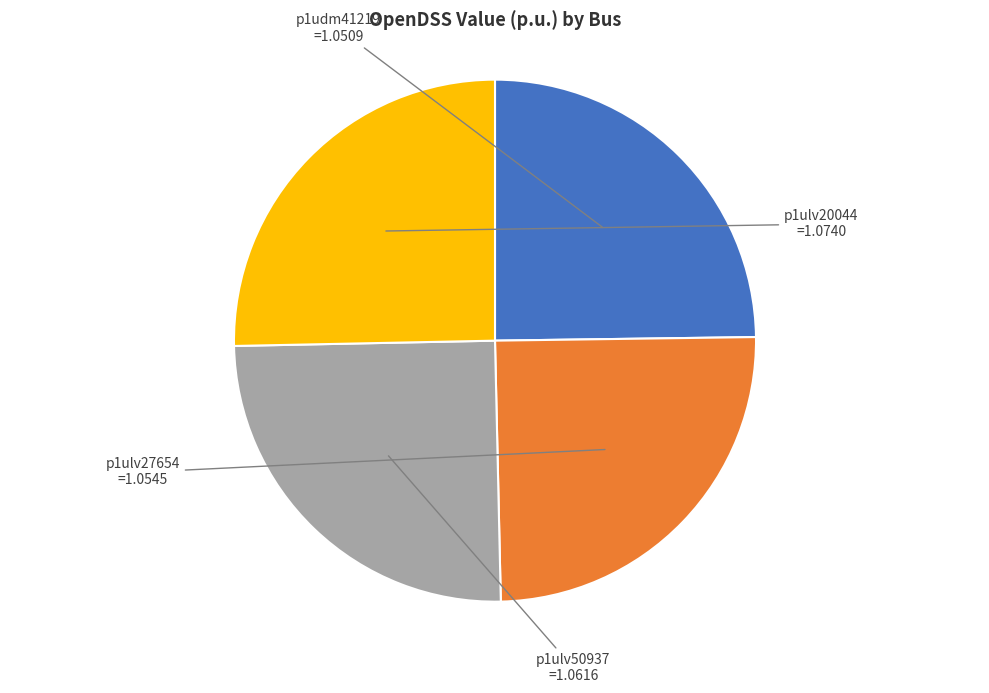

Is p1ulv27654 the majority of the pie?

No